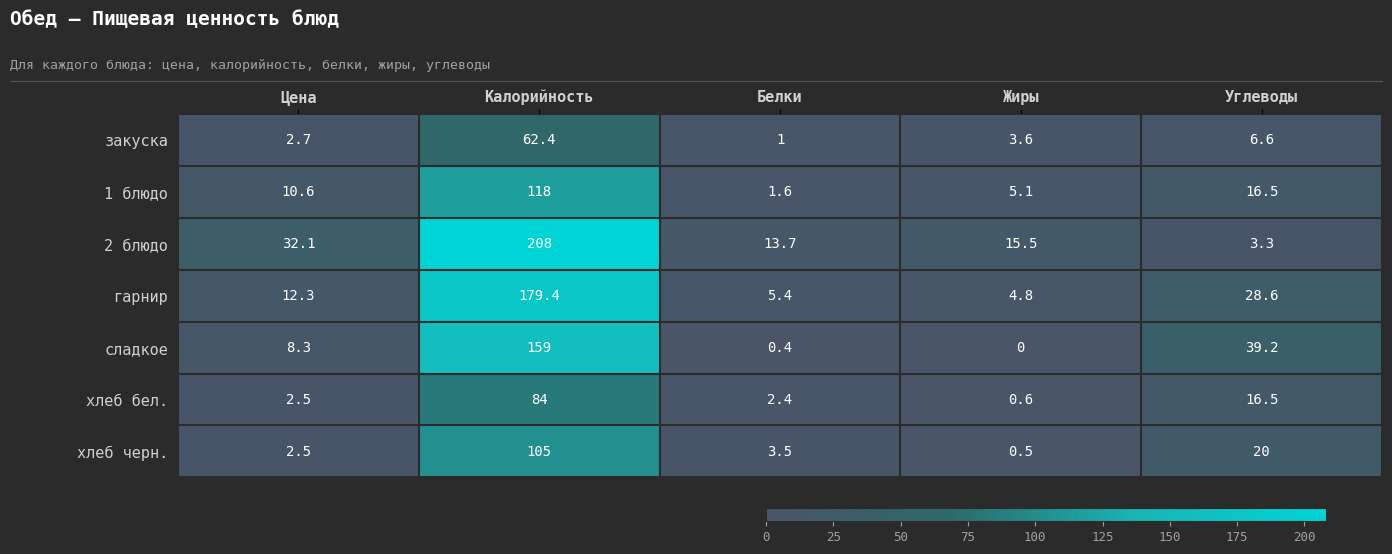

Rank the series at Жиры from highest to lowest value.

2 блюдо, 1 блюдо, гарнир, закуска, хлеб бел., хлеб черн., сладкое